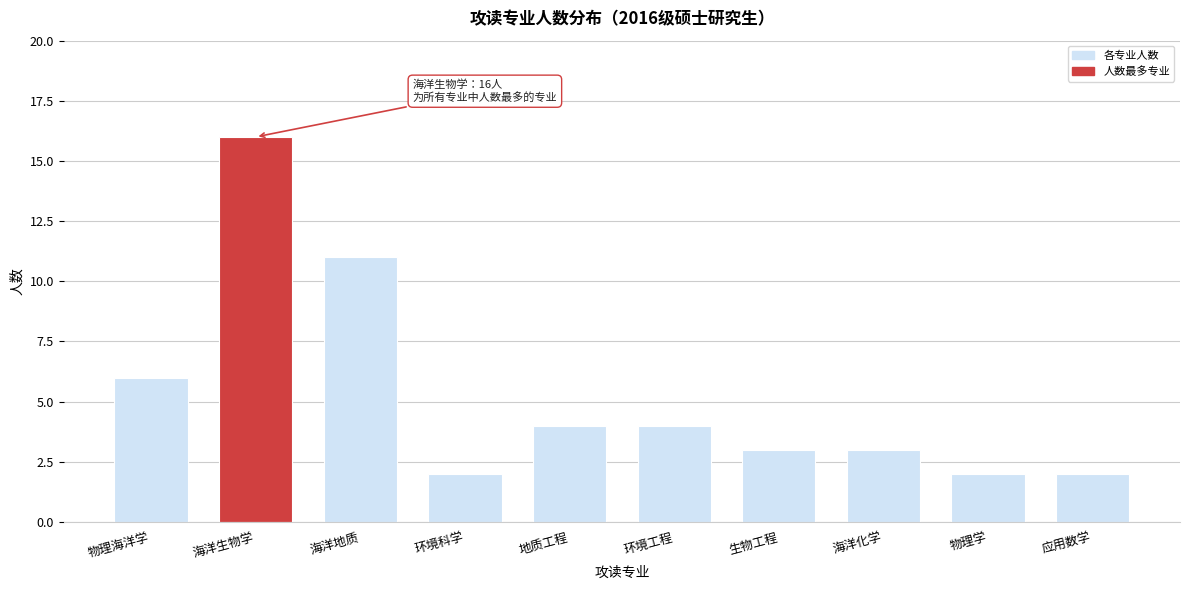

Reading left to right, what are all the values shown in this chart?

6	16	11	2	4	4	3	3	2	2